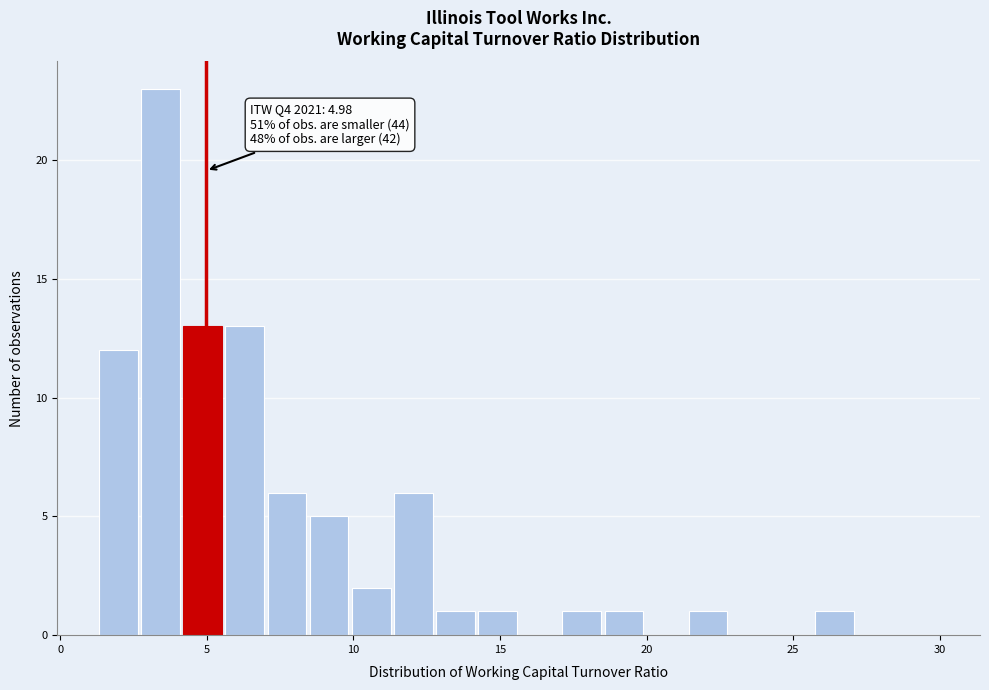

Read against the x-axis, roughly where is the centre of the tallest bar?

3.5